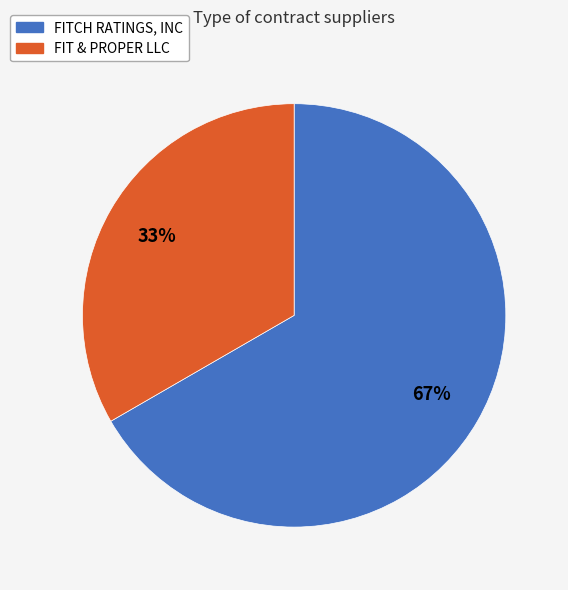

Which slice is the largest?

FITCH RATINGS, INC